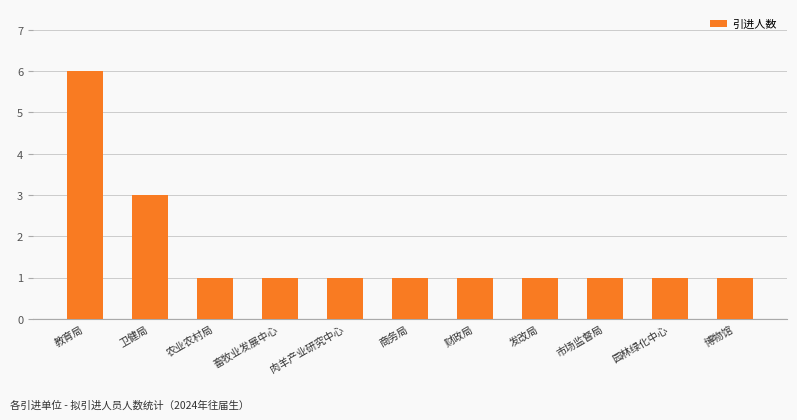

What is the label of the 8th bar from the right?

畜牧业发展中心